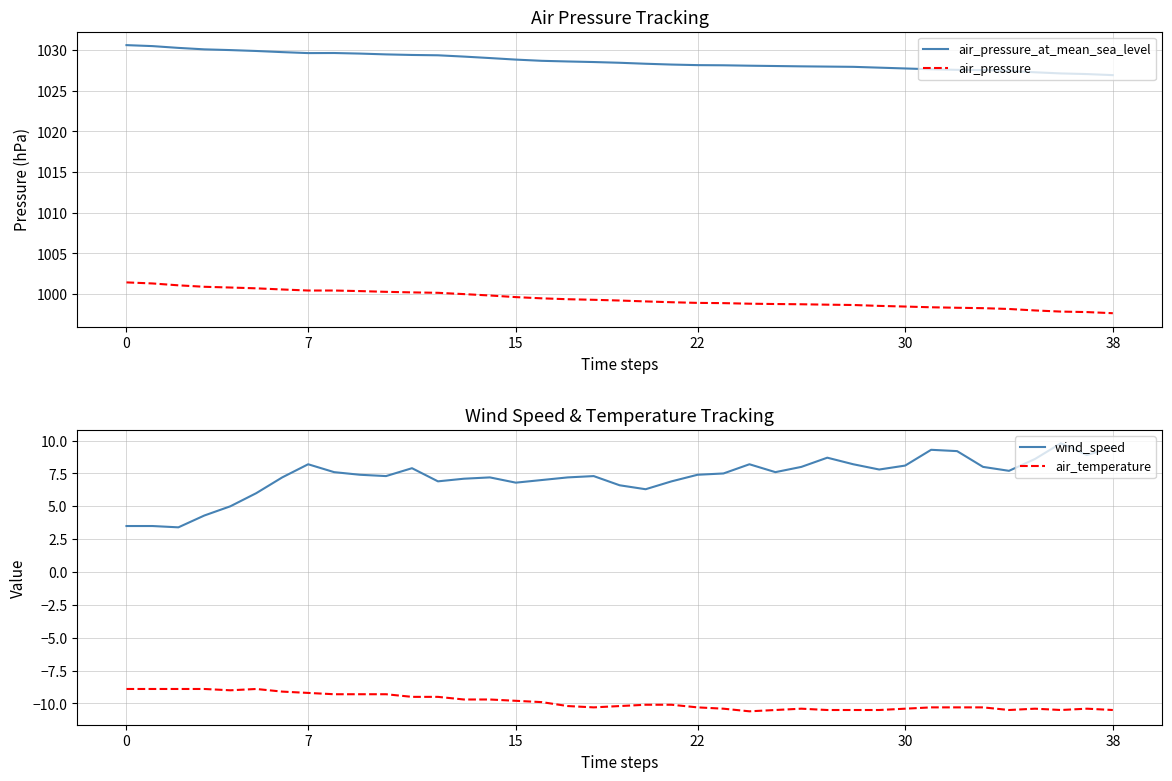

Which series changed the most between 13 and 20?

air_pressure